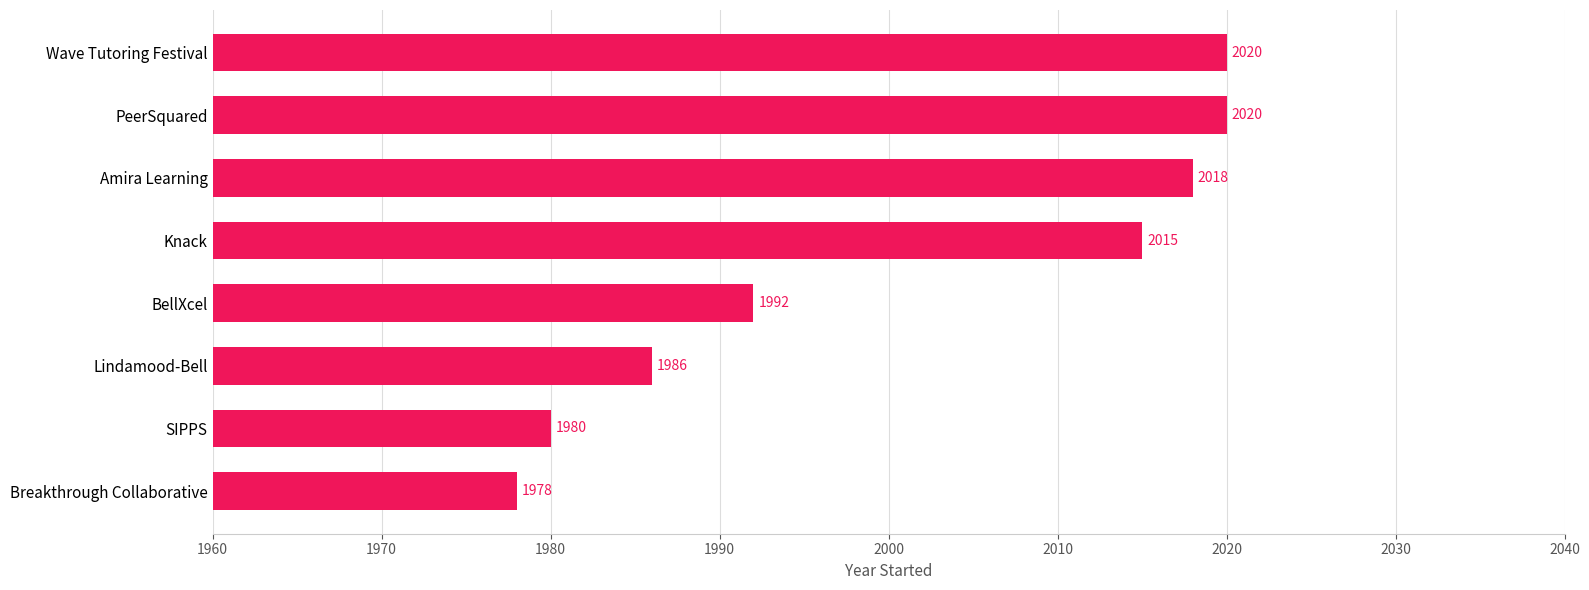

What is the smallest value displayed?

1978